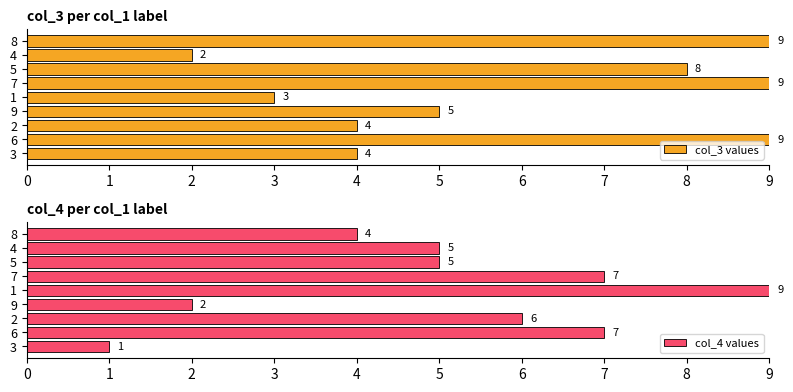

What is the highest value of the col_3 values series?

9